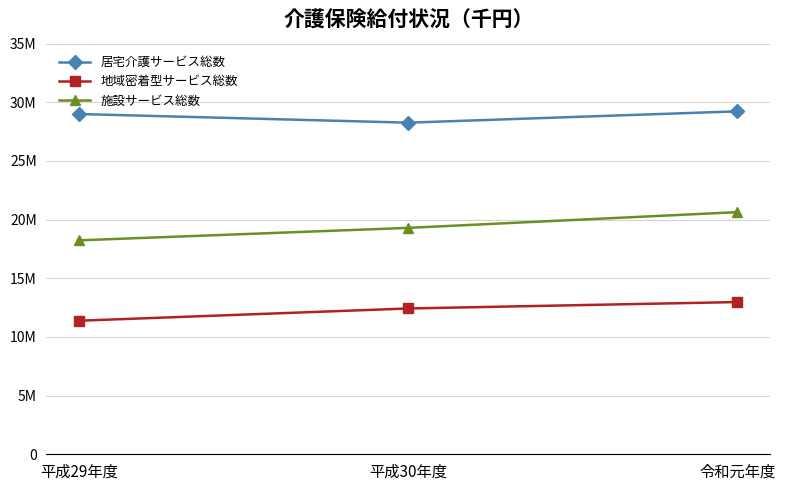

Reading left to right, transcribe all the data shown in this chart.

居宅介護サービス総数: 29002800	28265964	29230529
地域密着型サービス総数: 11385449	12428522	12974519
施設サービス総数: 18236559	19298294	20638316